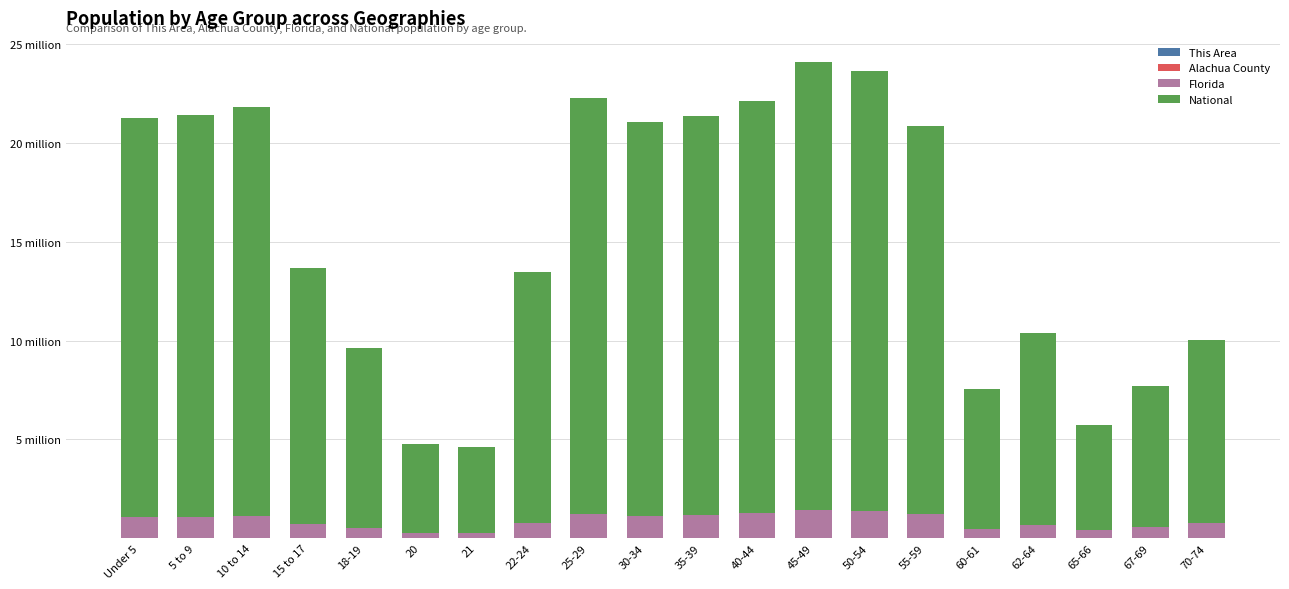

What position from the left is 5 to 9?

2